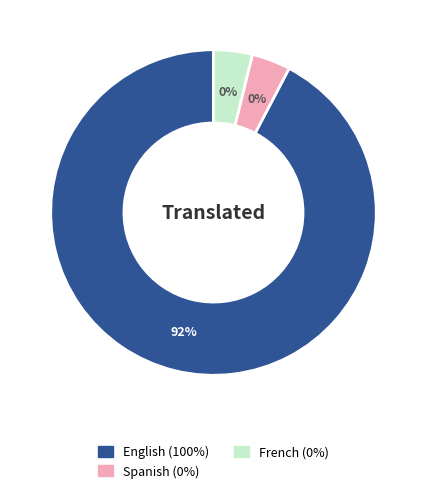

Which slice is the largest?

English